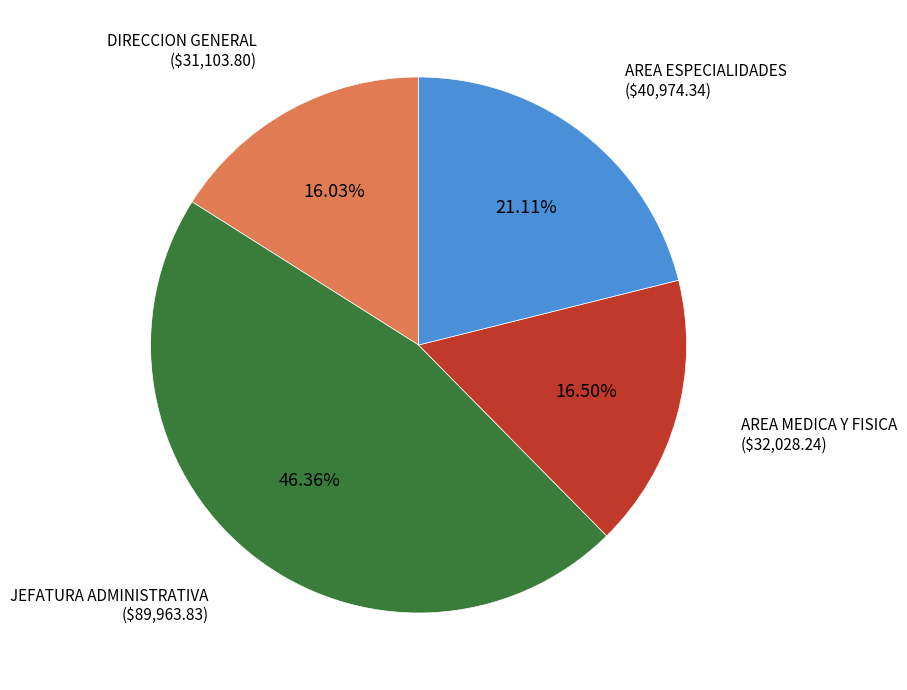

True or false: AREA ESPECIALIDADES accounts for 10% of the total.

False